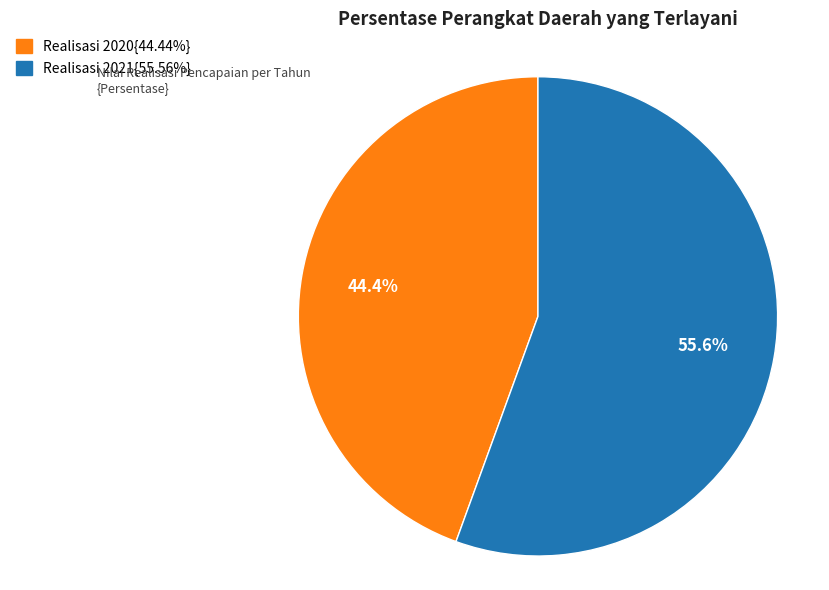

Is there any slice that represents more than half of the pie?

Yes